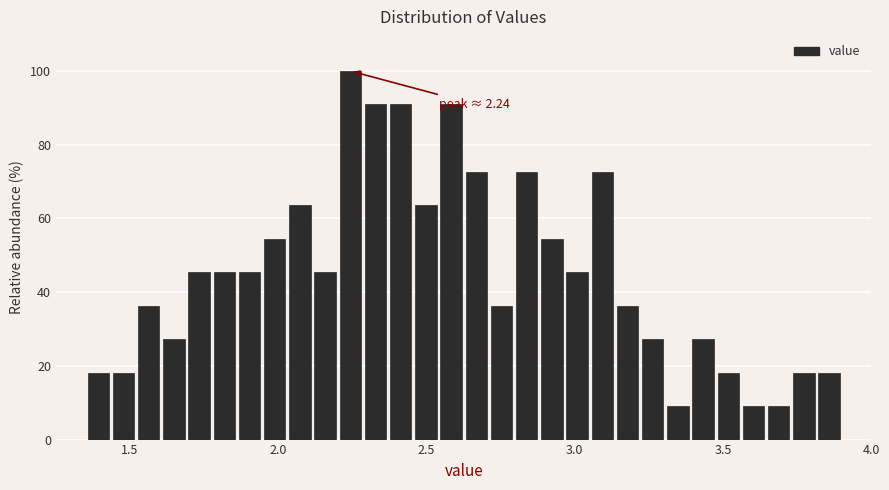

Around what value on the x-axis is the tallest bar? Give the approximate position of its centre, as read against the axis.

2.25